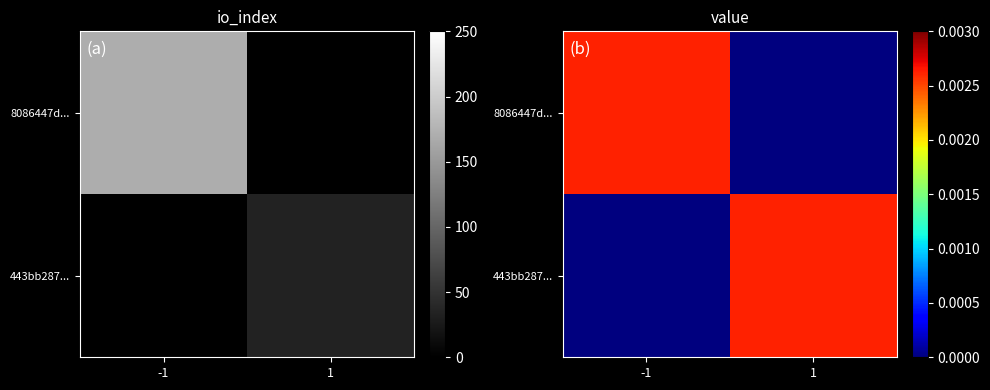

How many series are shown in this chart?

2